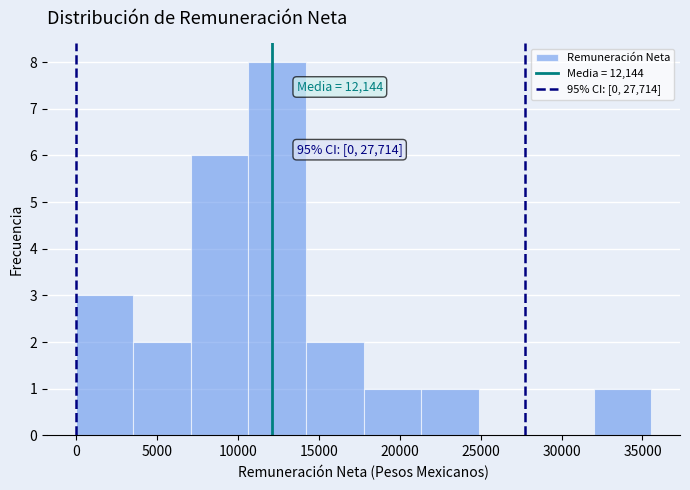

Over which range of the x-axis is the bar tallest?

10500 to 14000